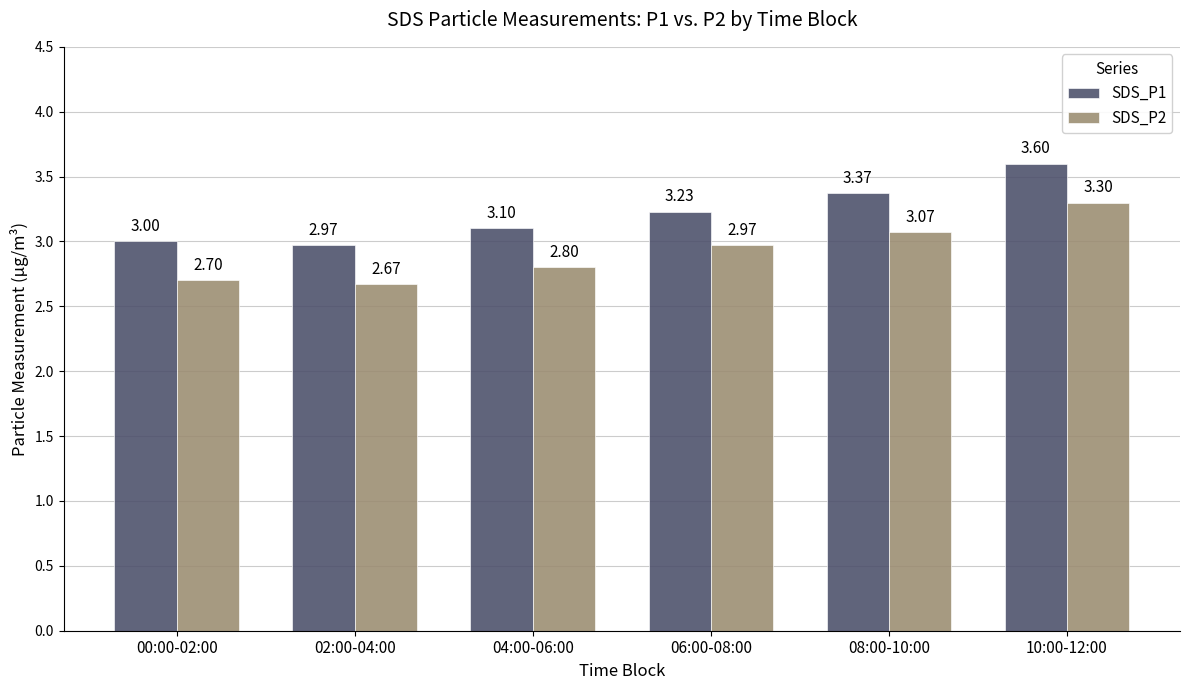

At 10:00-12:00, list the series in order from largest to smallest.

SDS_P1, SDS_P2